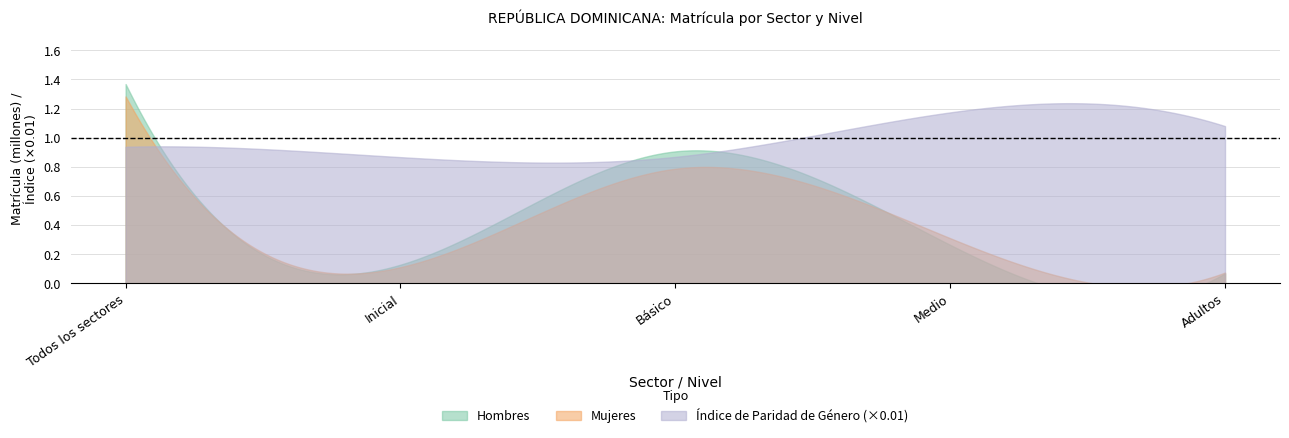

What is the difference between the second highest and minimum values in the Hombres series?

837081.0